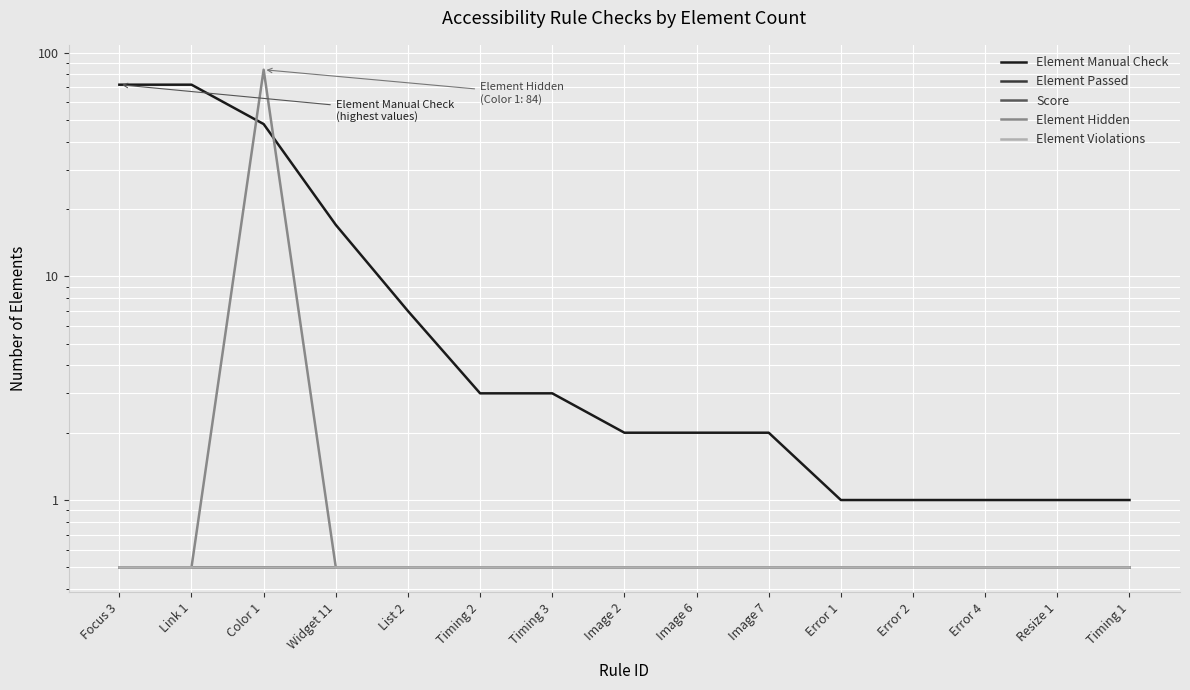

Does the chart display data point markers on the line(s)?

No